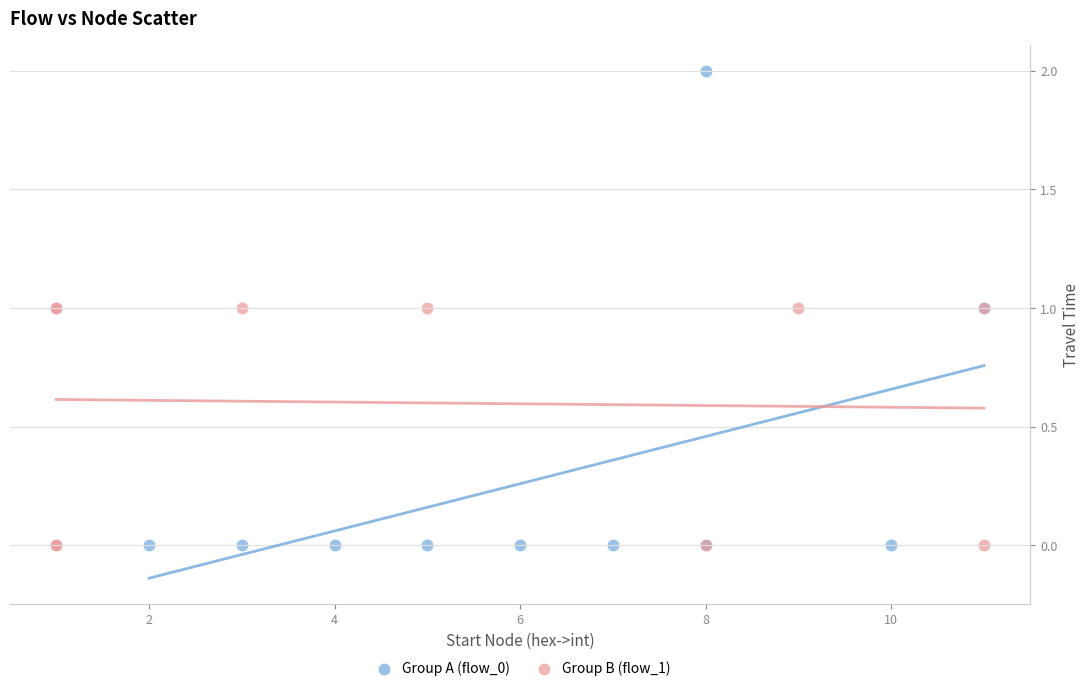

Which series has the largest Y range (max minus min)?

Group A (flow_0)